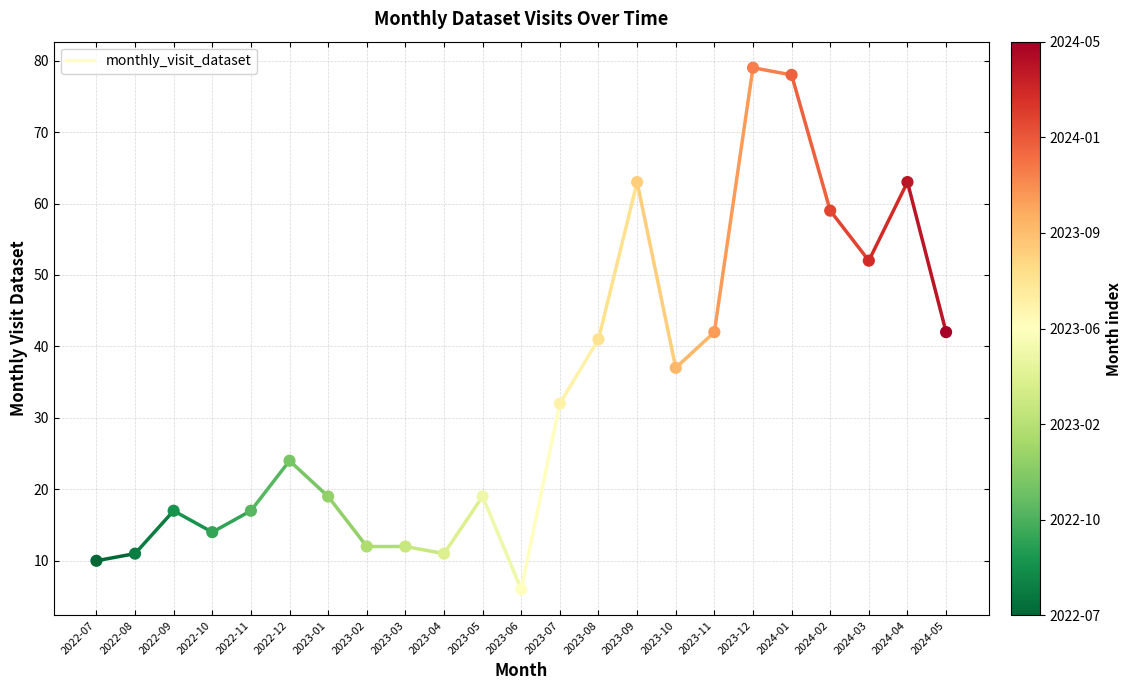

What is the range of Y values (max minus min)?

73